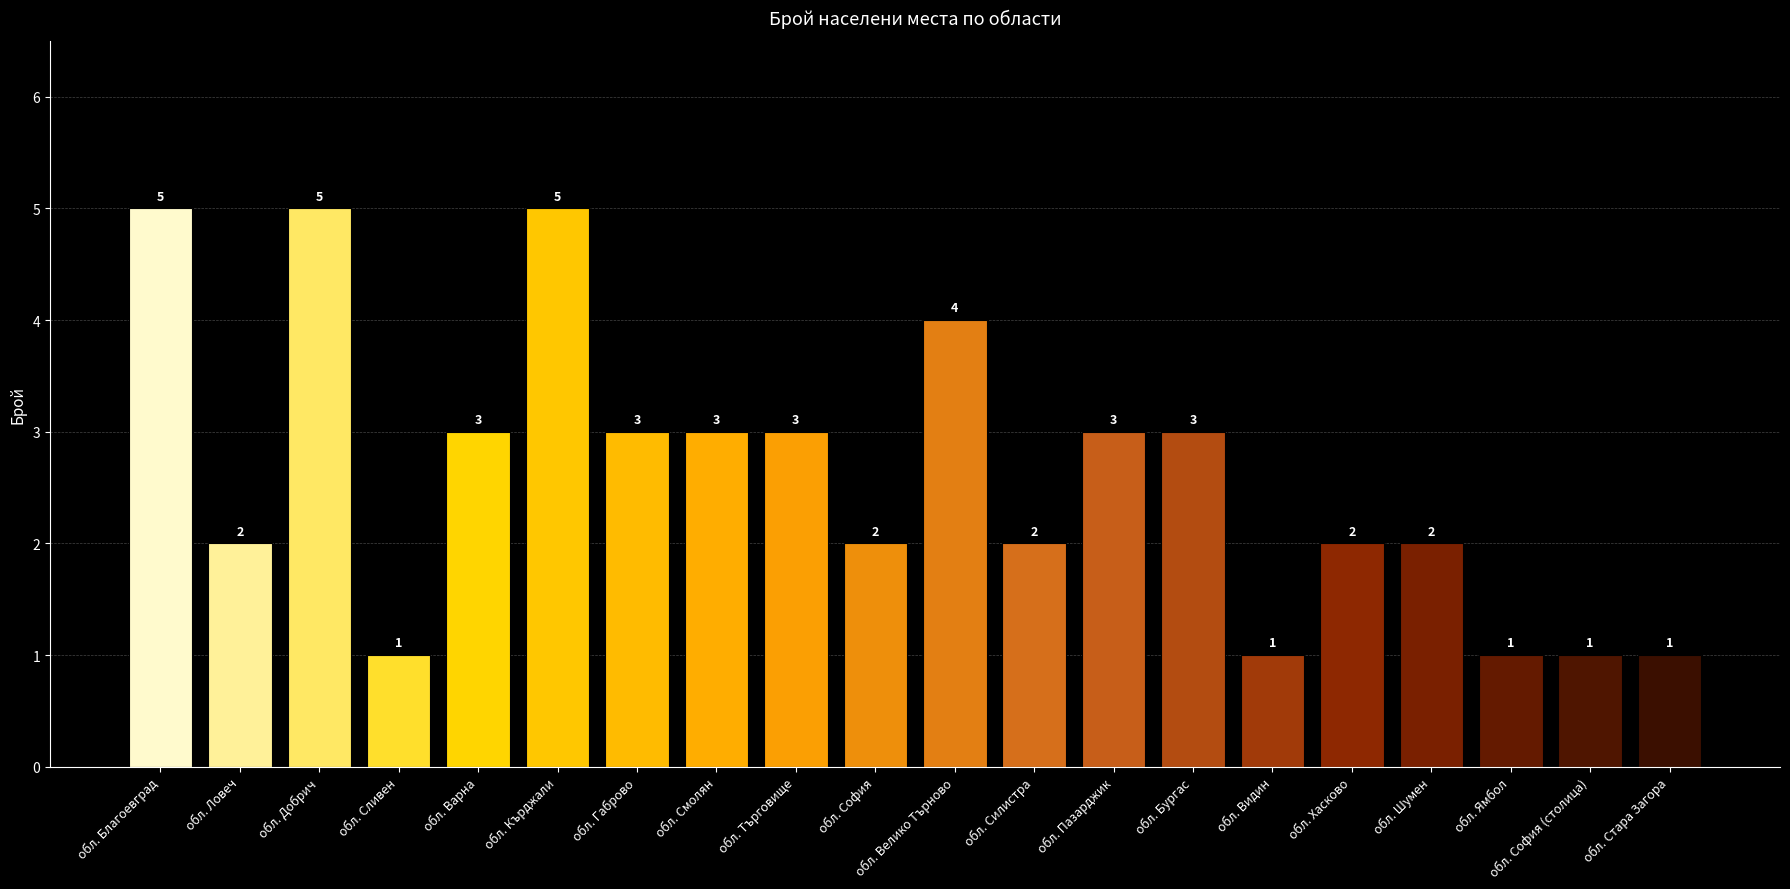

Where does the data first go above 3?

обл. Благоевград